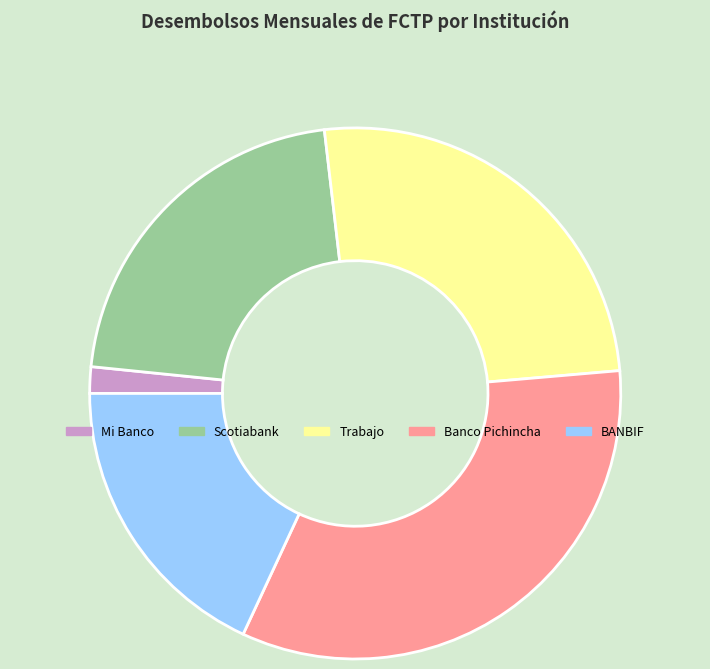

Is Scotiabank the majority of the pie?

No